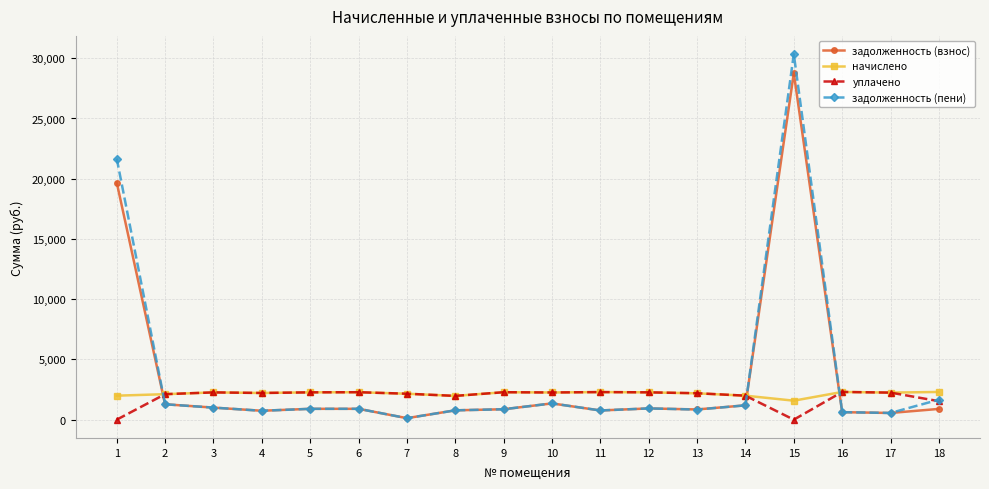

What is the difference between the задолженность (взнос) values at 4 and 14?

451.5